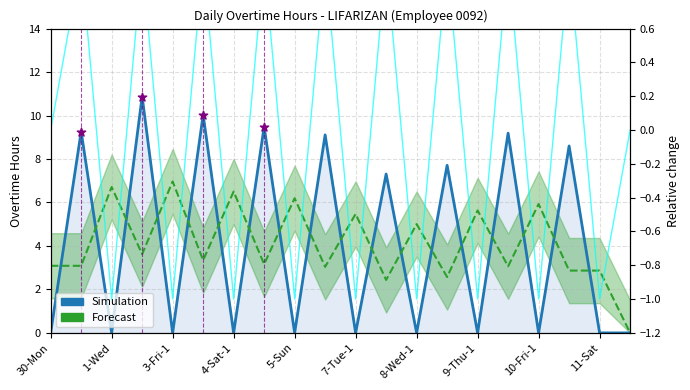

Which series has the largest Y range (max minus min)?

Simulation